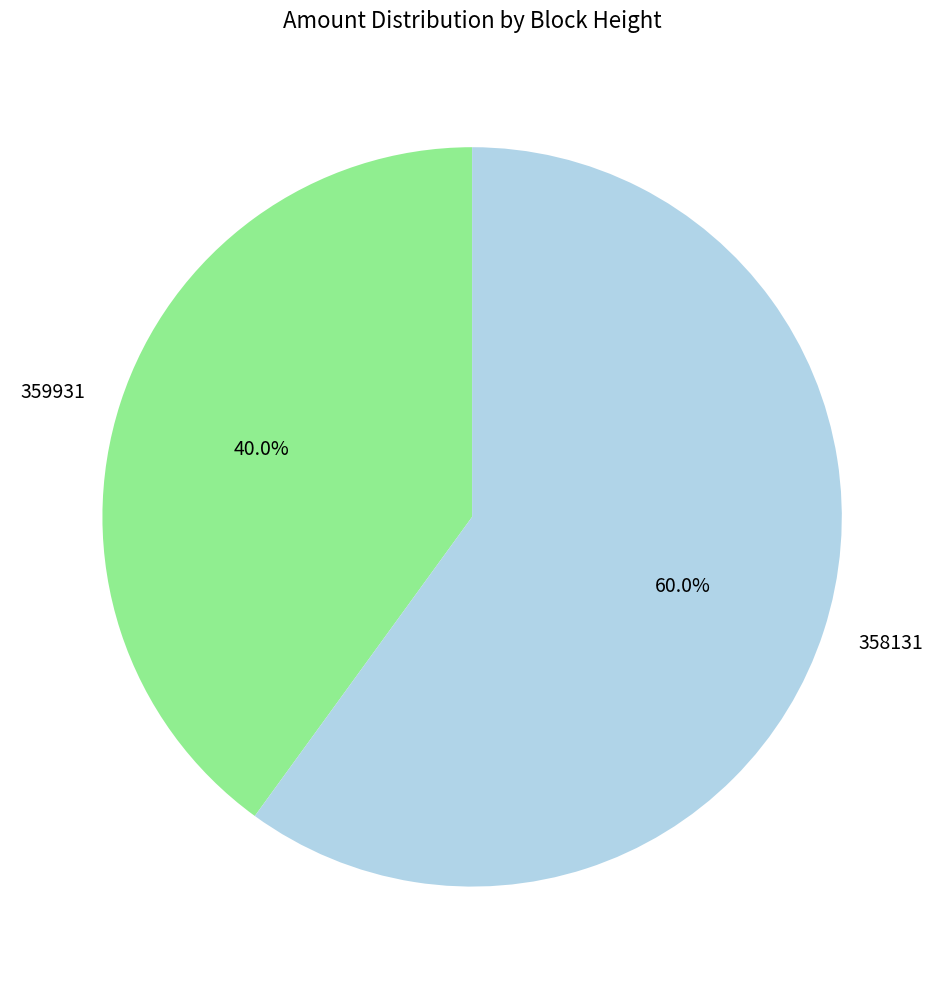

How much of the chart is everything except 358131?

40.0%